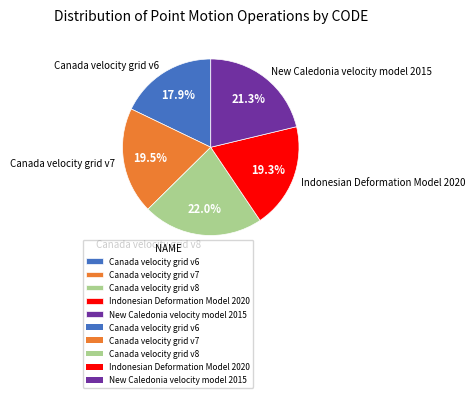

To the nearest percent, what portion does New Caledonia velocity model 2015 represent?

21%